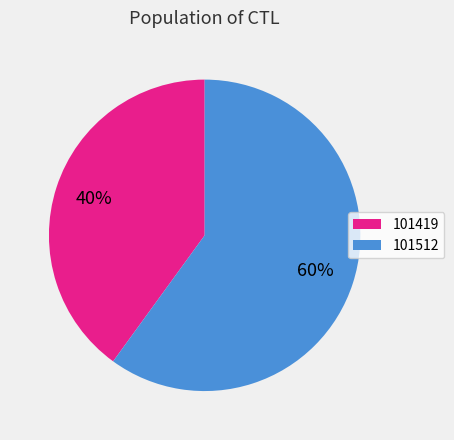

To the nearest percent, what is the difference between the 101512 and 101419 slice percentages?

20%